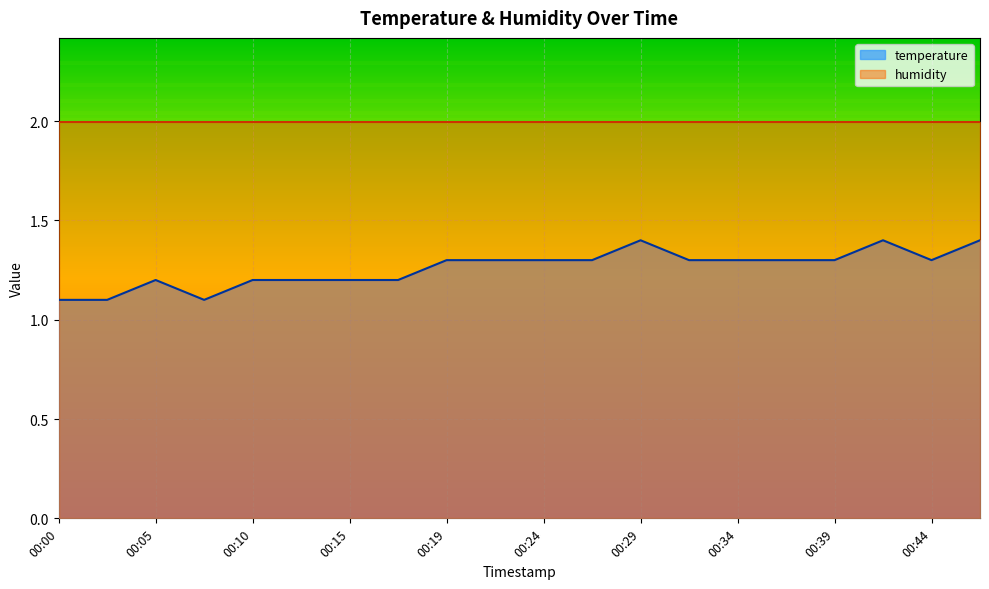

List the labels in order of value, largest first.

00:29, 00:41, 00:46, 00:19, 00:22, 00:24, 00:27, 00:32, 00:34, 00:36, 00:39, 00:44, 00:05, 00:10, 00:12, 00:15, 00:17, 00:00, 00:02, 00:07